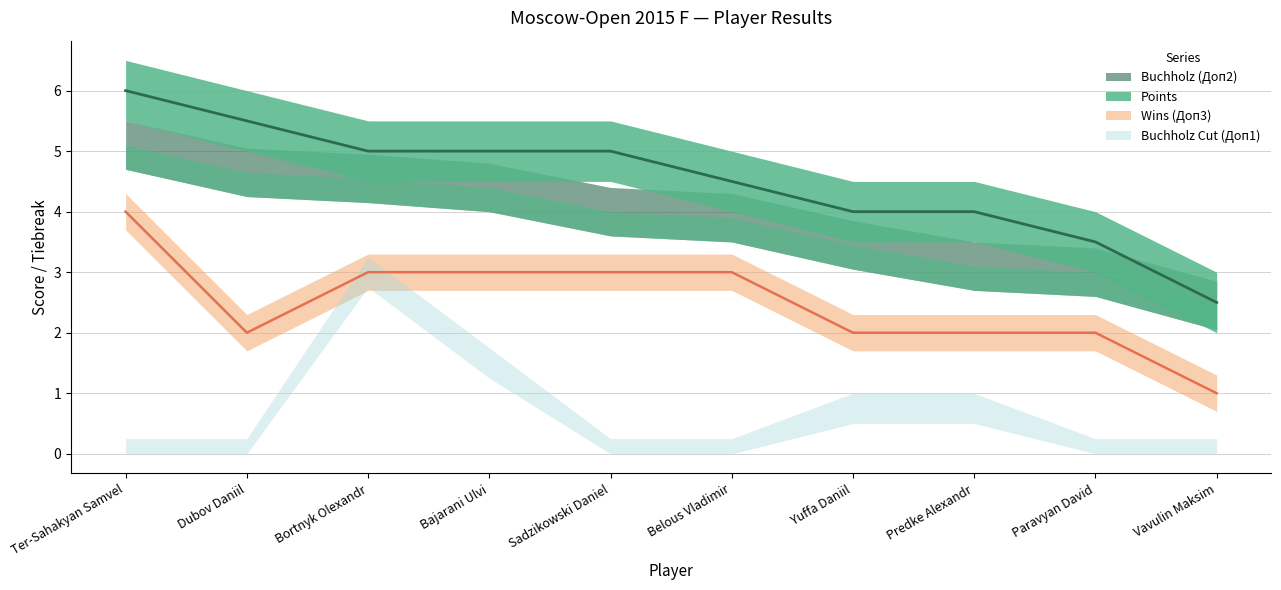

What is the label of the 2nd point from the right?

Paravyan David